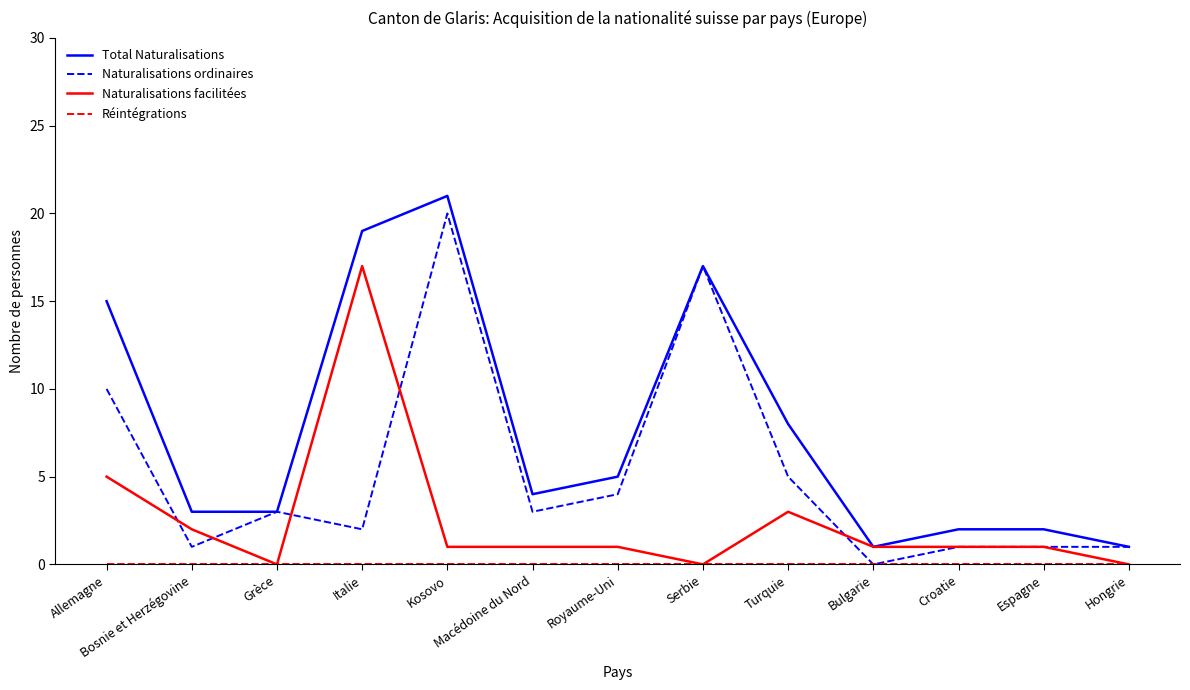

True or false: Total Naturalisations has a value of 1 at Bulgarie.

True